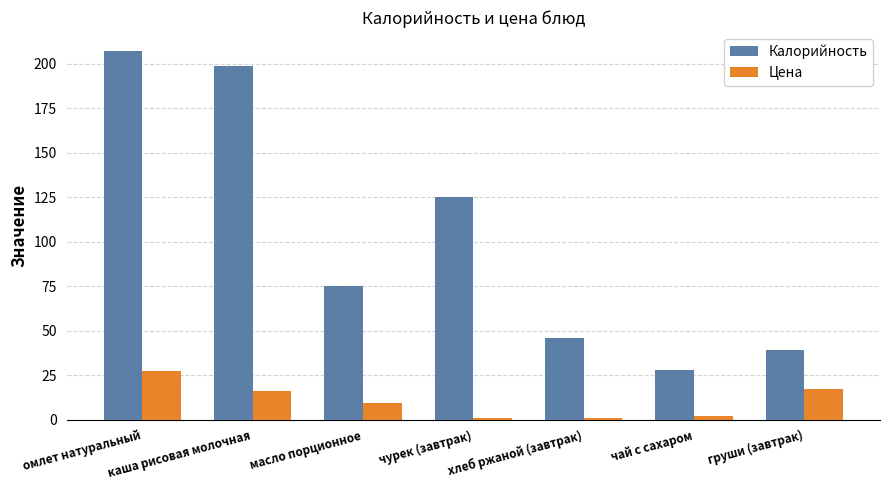

Rank the series at груши (завтрак) from highest to lowest value.

Калорийность, Цена